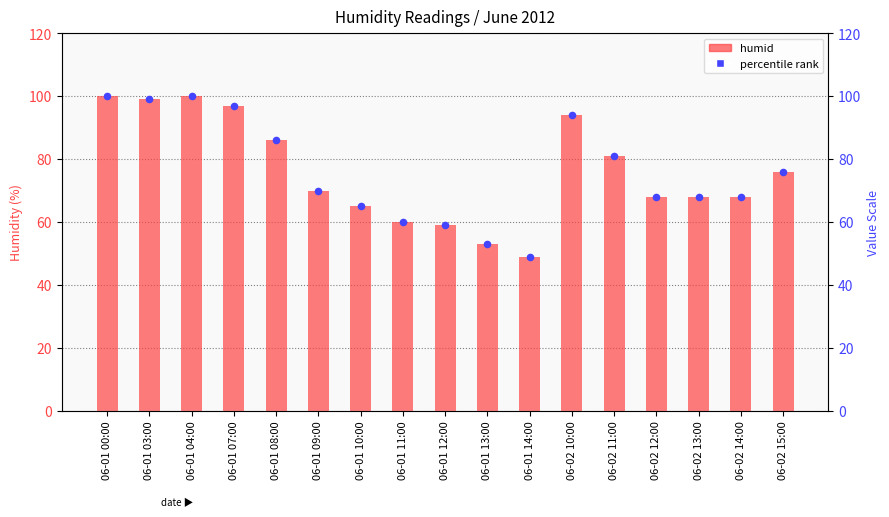

Which series contains the highest Y value?

humid